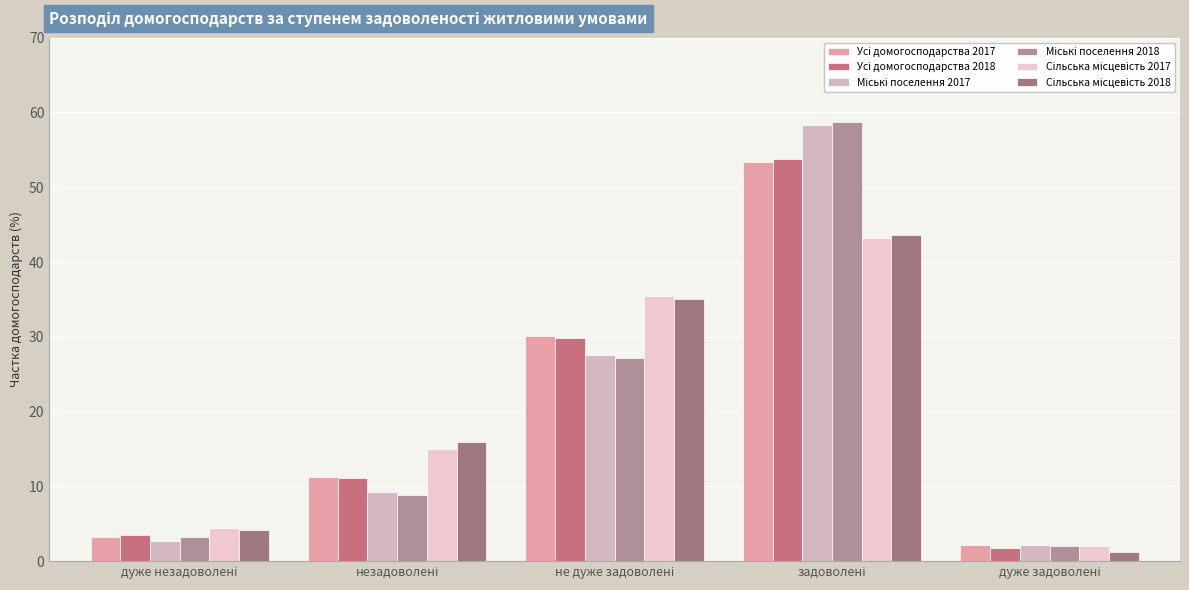

How many data points does each series have?

5